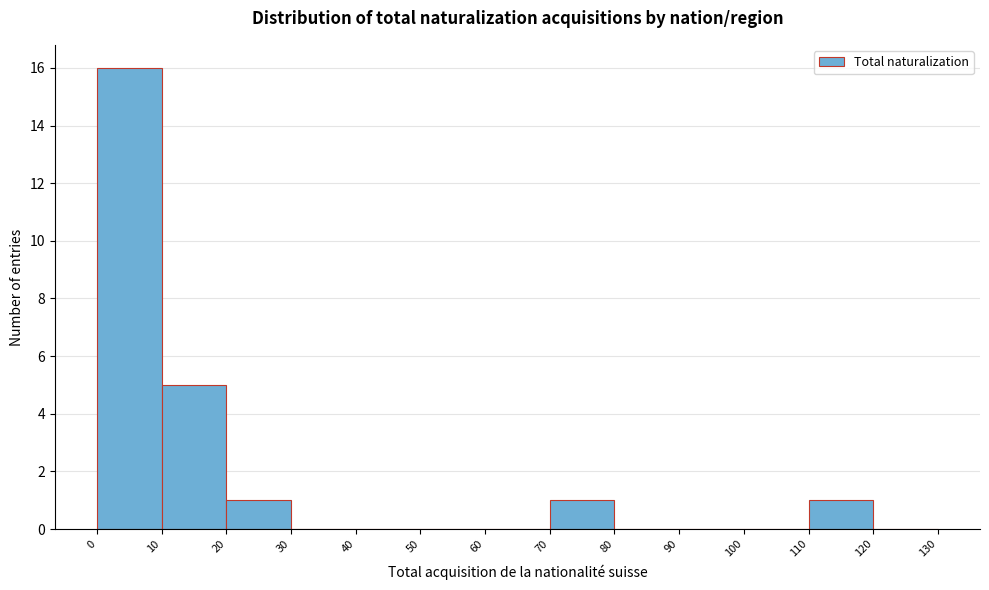

Reading left to right, list every bar in this chart as the range it spans on the x-axis followed by its height. The values are not printed on the chart, so give them approximately, as read against the axis.

0 to 10: 16
10 to 20: 5
20 to 30: 1
30 to 40: 0
40 to 50: 0
50 to 60: 0
60 to 70: 0
70 to 80: 1
80 to 90: 0
90 to 100: 0
100 to 110: 0
110 to 120: 1
120 to 130: 0